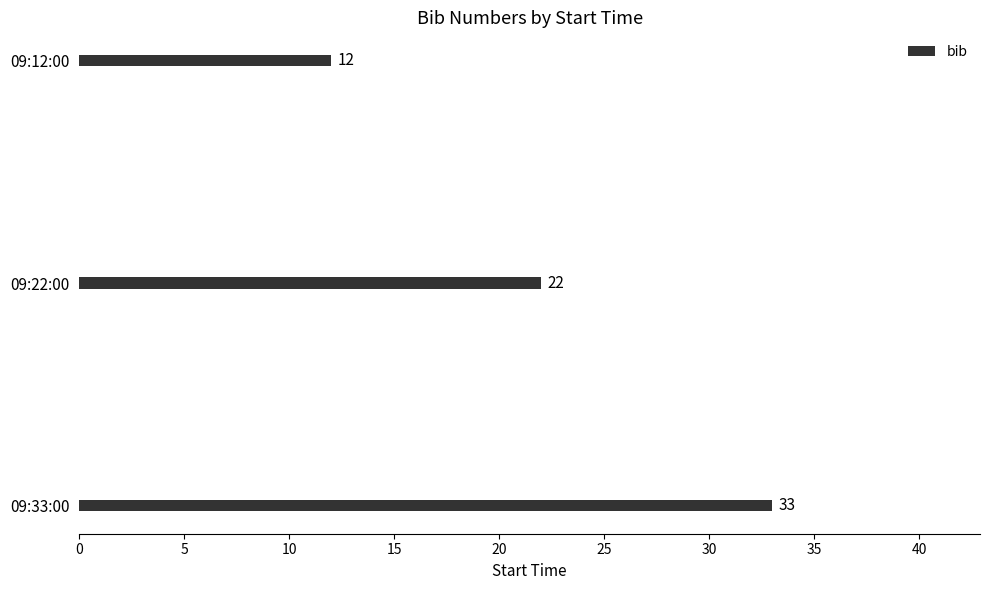

How many data points are less than 22?

1